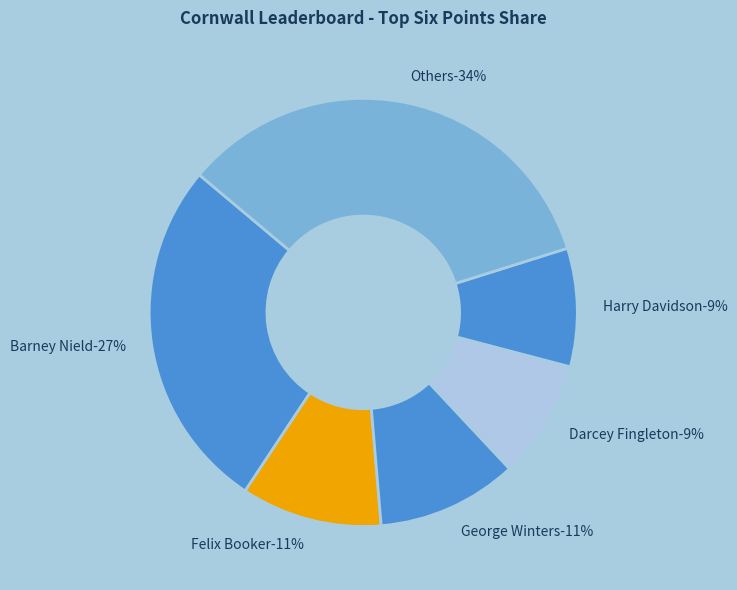

Does Barney Nield account for over 50% of the chart?

No